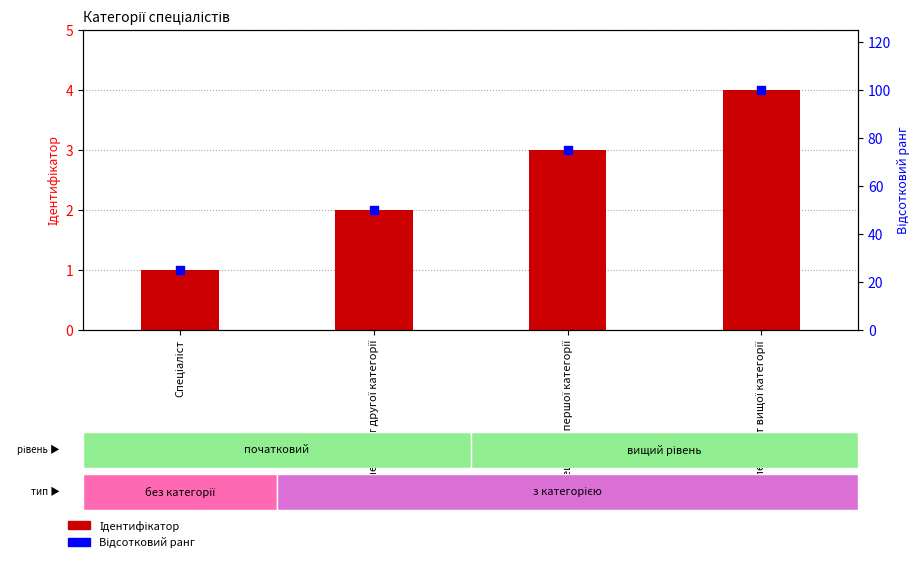

What is the total value across all series at Спеціаліст першої категорії?

78